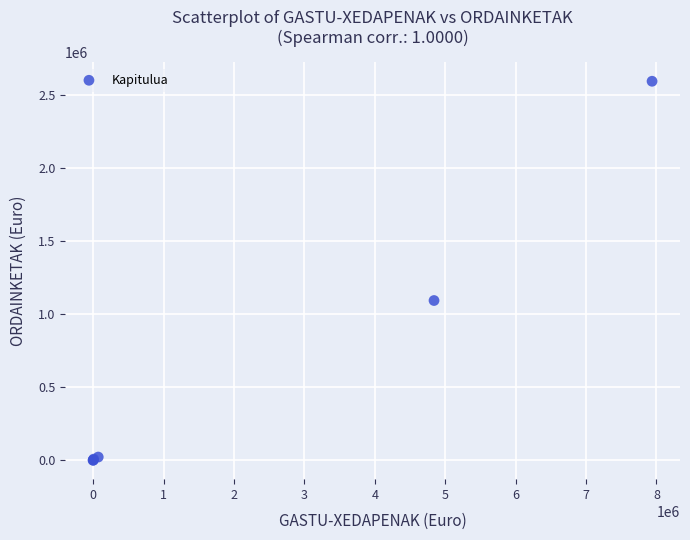

What Y value in the scatter plot is closest to 1296328?

1092589.6